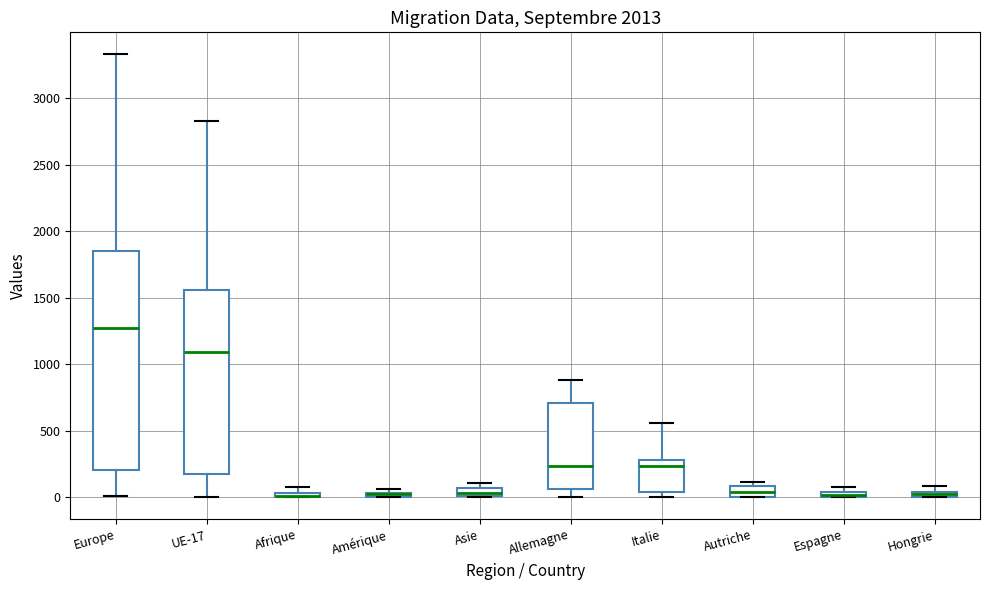

Where does the median line of the box for Autriche sit on the y-axis? The values are not printed on the chart, so give them approximately, as read against the axis.

50